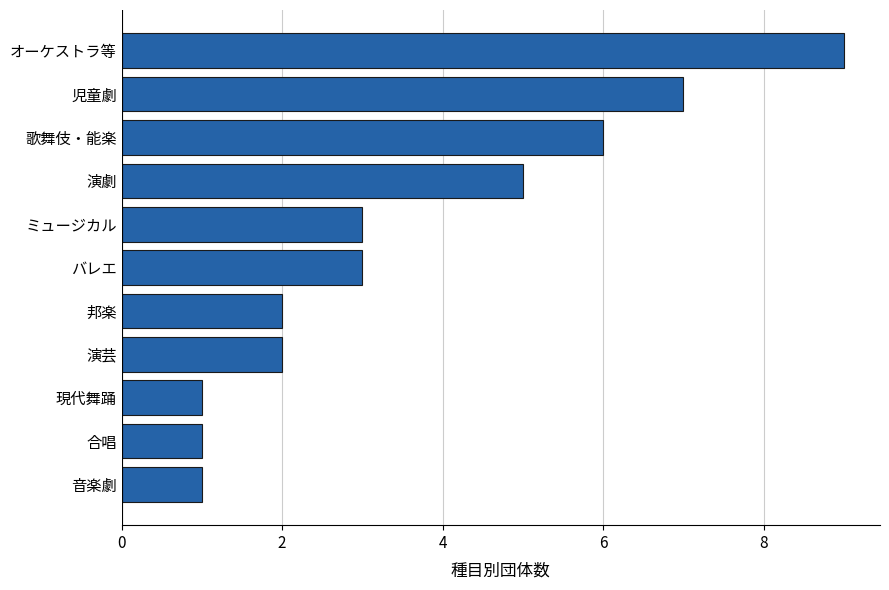

Read the value at ミュージカル.

3